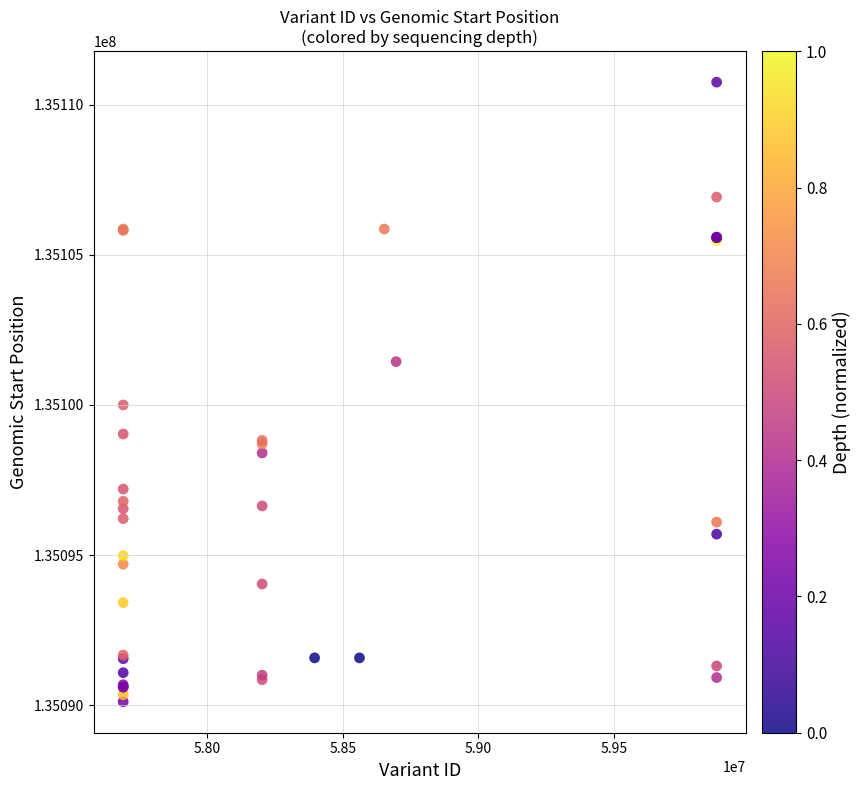

What Y value in the scatter plot is closest to 135100430?

135099998